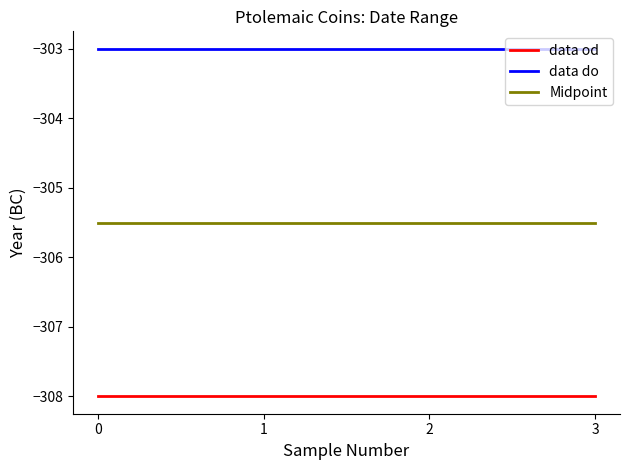

Which series has the largest total across all categories?

data do